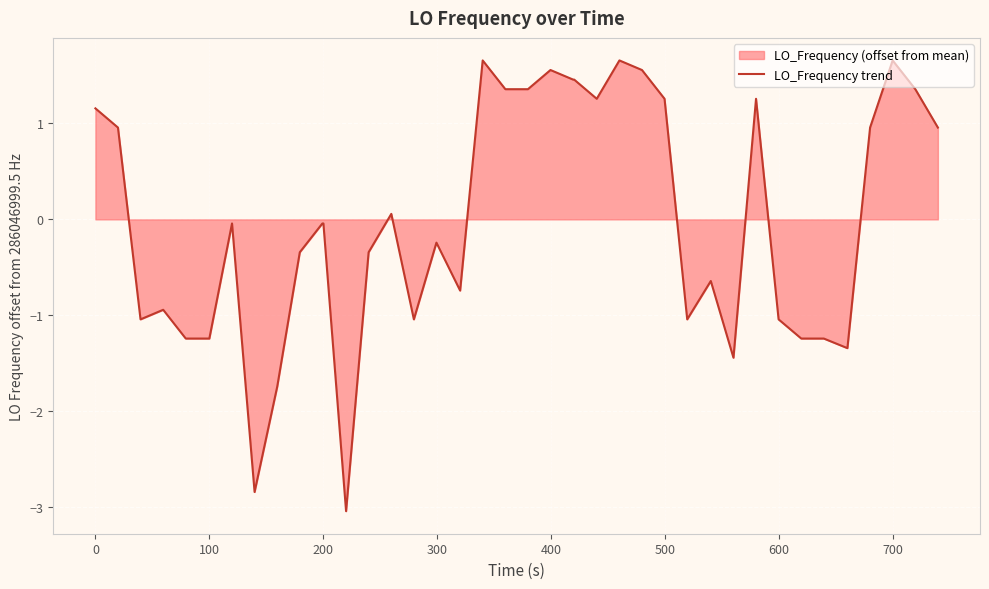

True or false: the data shows -1.2 at 100.

True